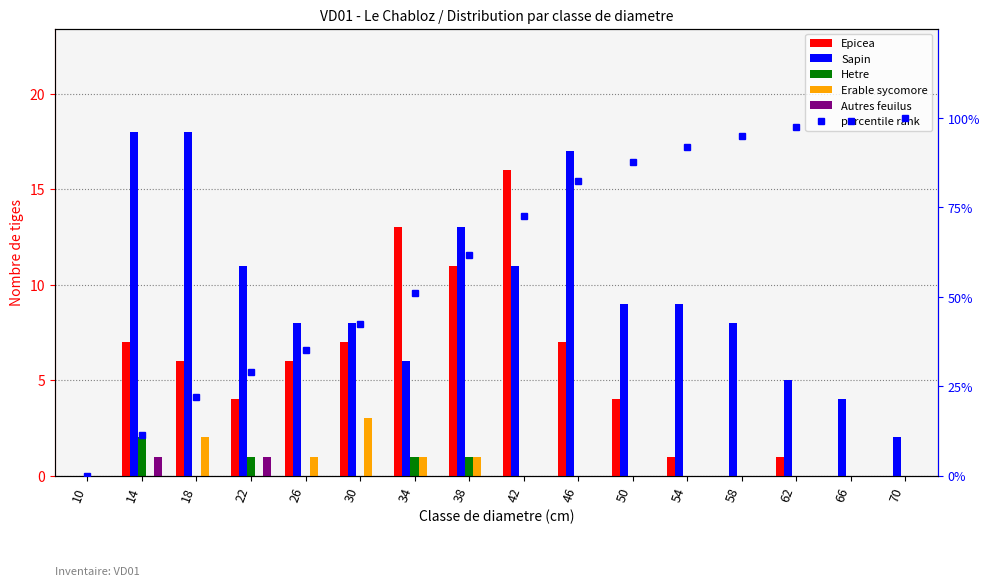

Which series has the largest total across all categories?

percentile rank